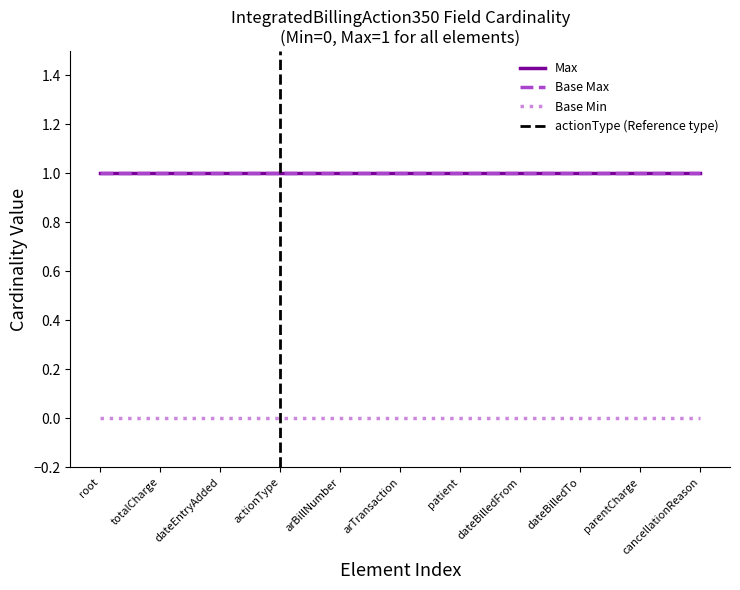

Which series has the largest total across all categories?

Max